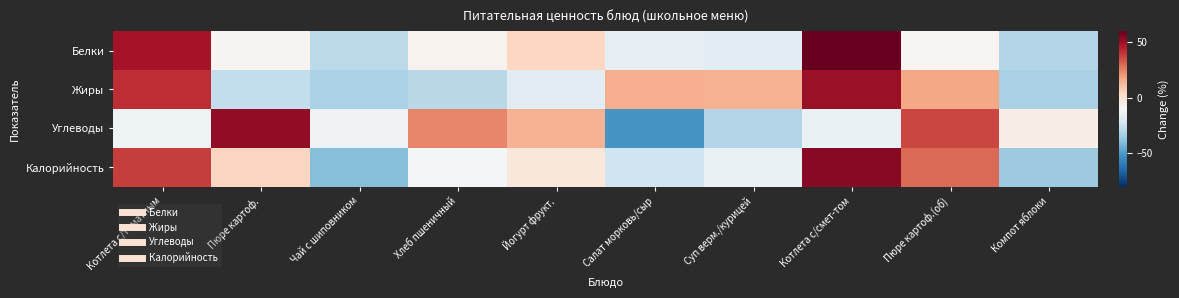

Which series has the largest total across all categories?

Белки